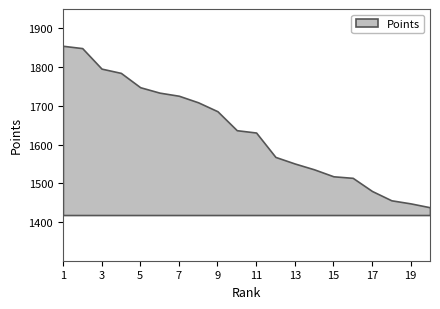

What is the ratio of the value at 6 to the value at 16?

1.1